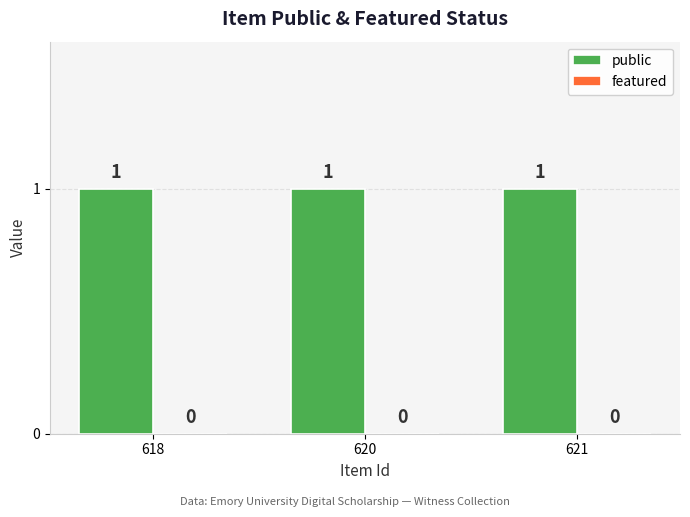

Which series has the largest range (max minus min)?

public